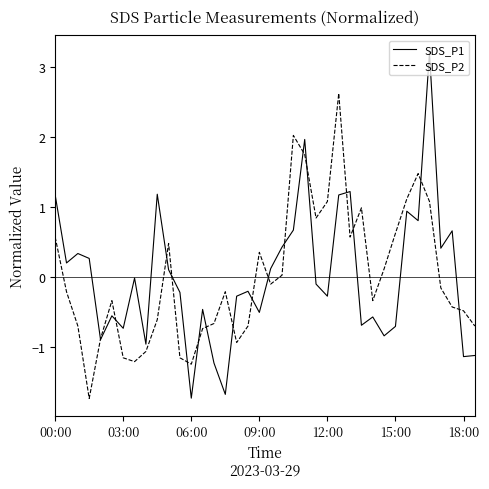

Rank the series by their maximum value, from highest to lowest.

SDS_P1, SDS_P2